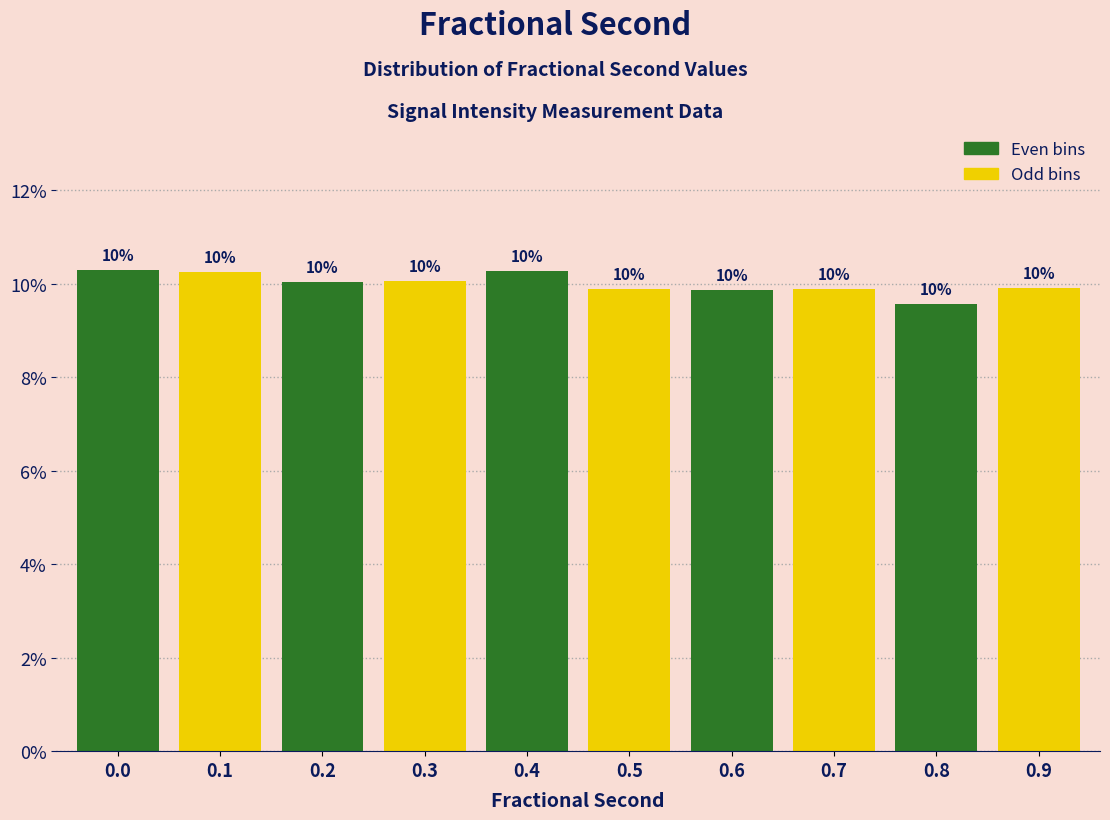

What is the average value?

10.0